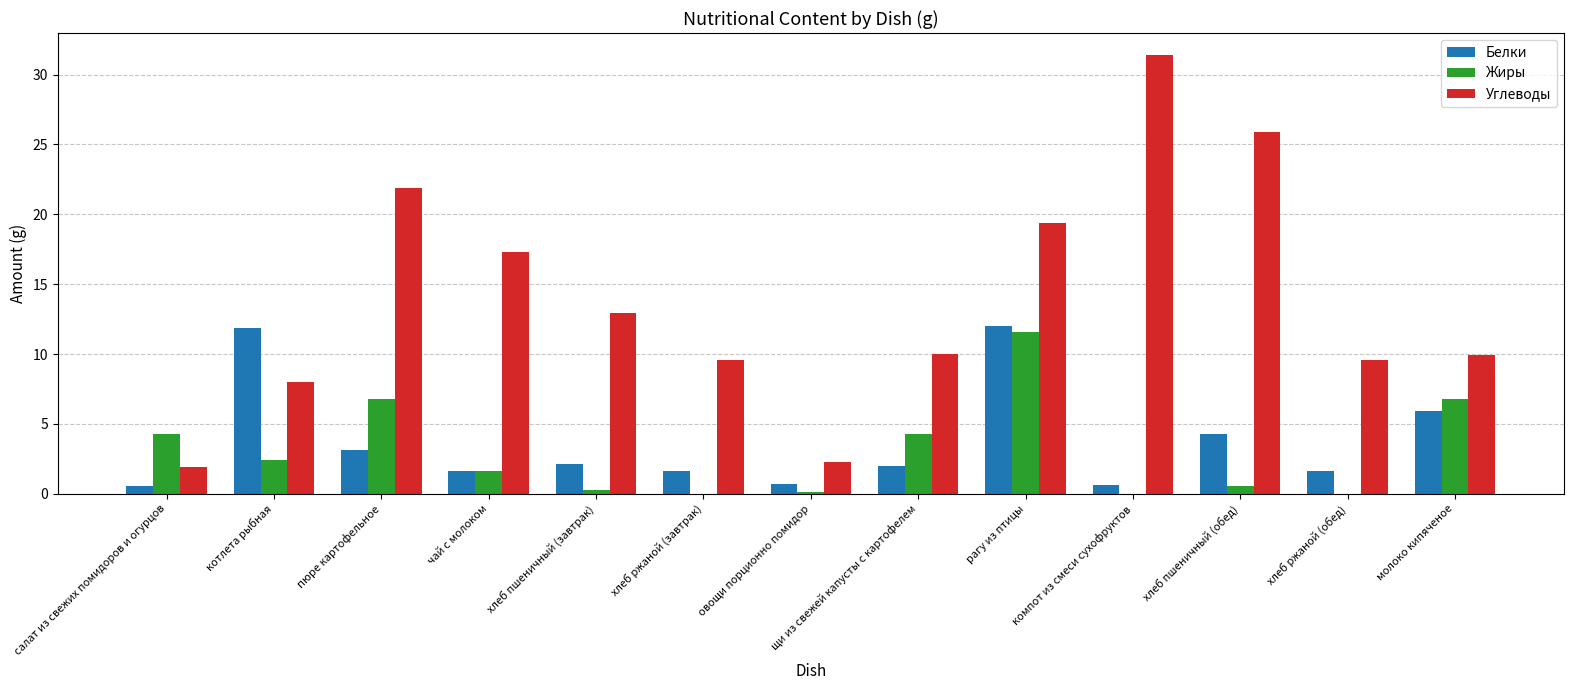

What is the sum of all Углеводы values?

180.2